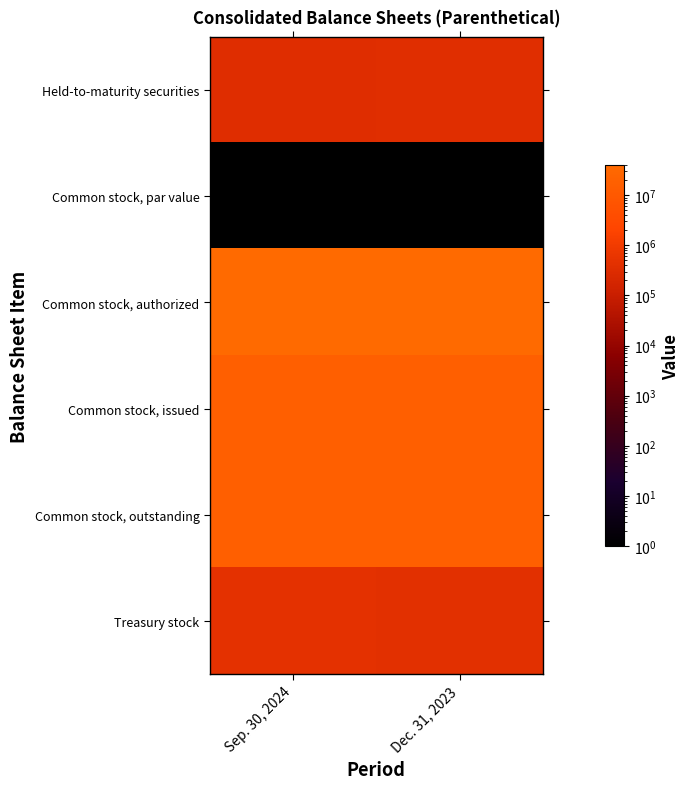

What is the total value across all series at Dec. 31, 2023?

74355380